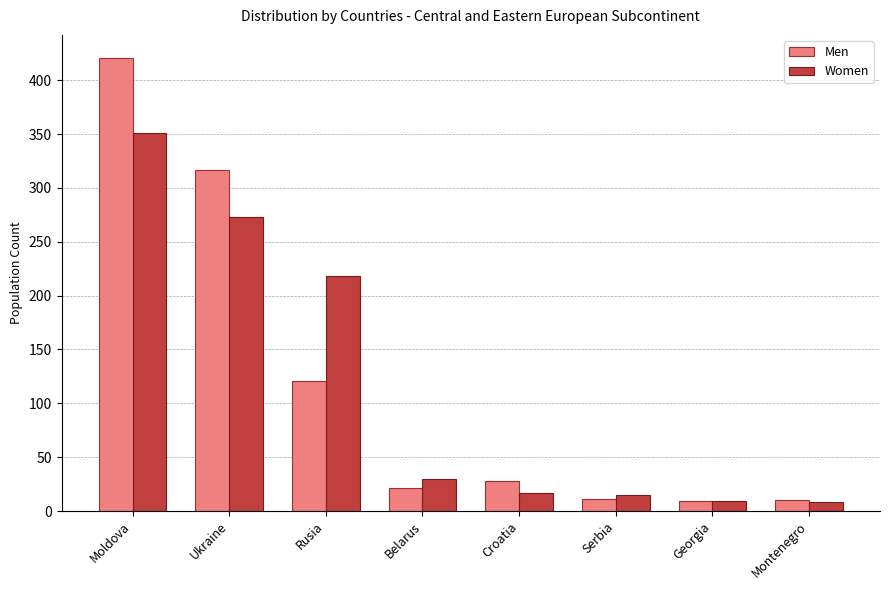

What is the label of the 7th bar from the left?

Georgia